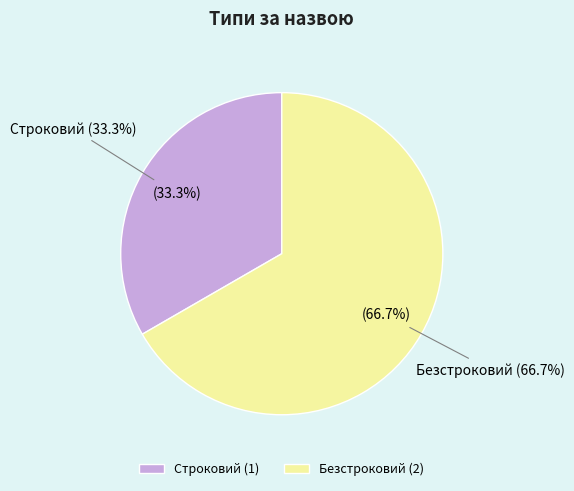

What is the smallest slice in the pie chart?

Строковий